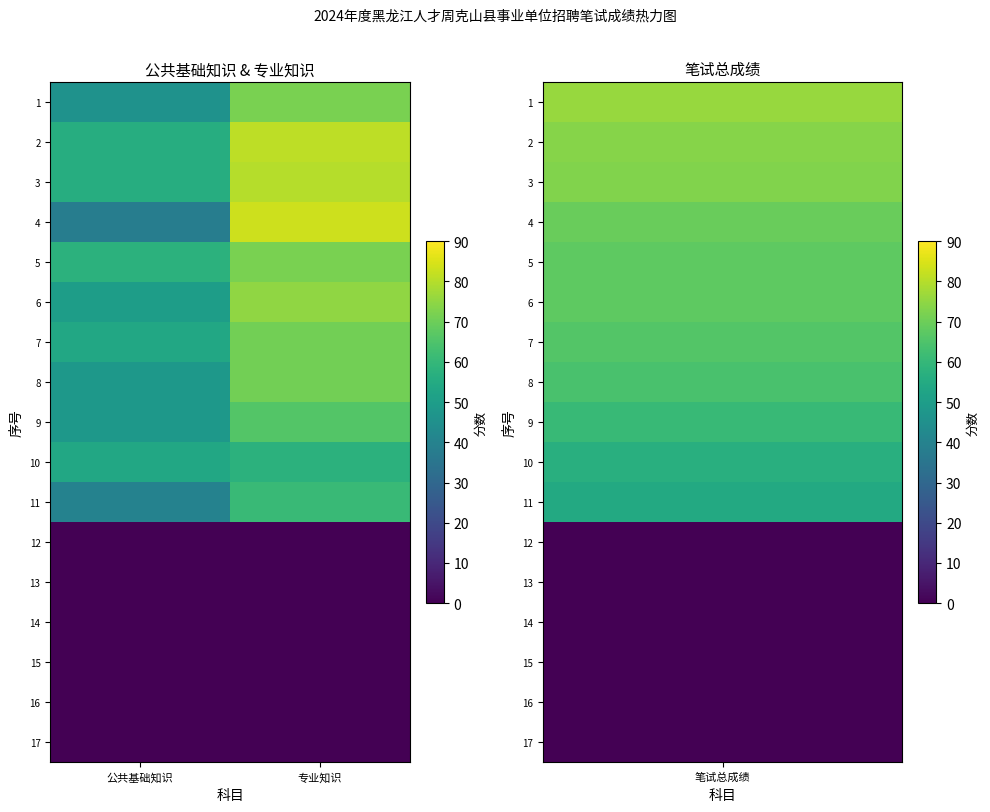

Which series has the largest total across all categories?

2